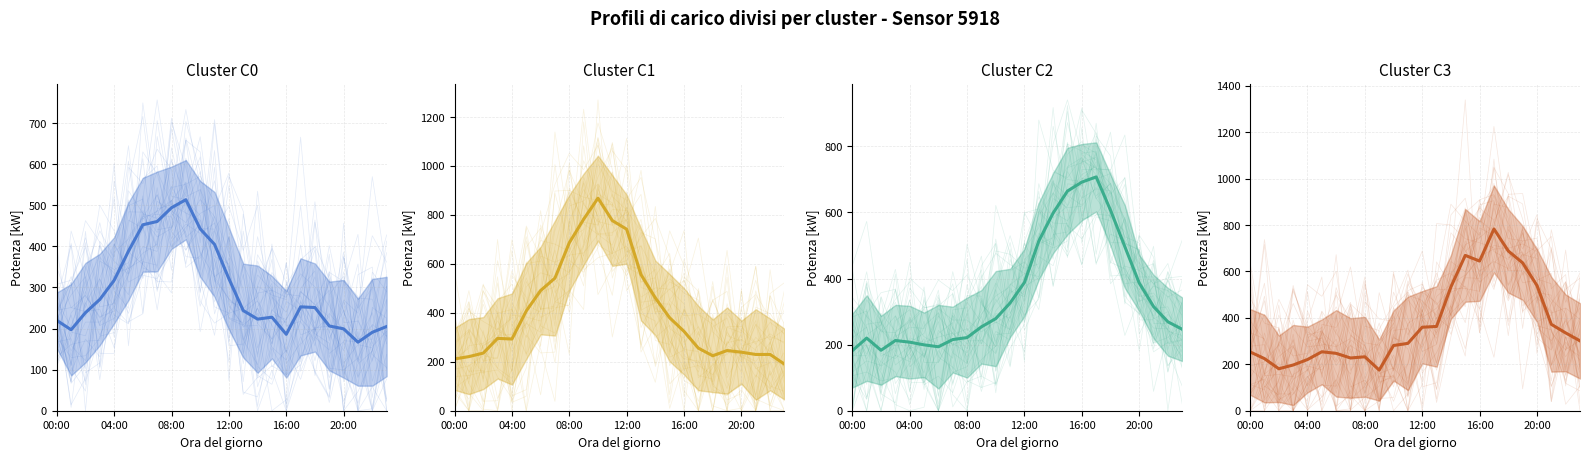

What is the difference between the maximum and minimum values in the Cluster C2 mean series?

525.7